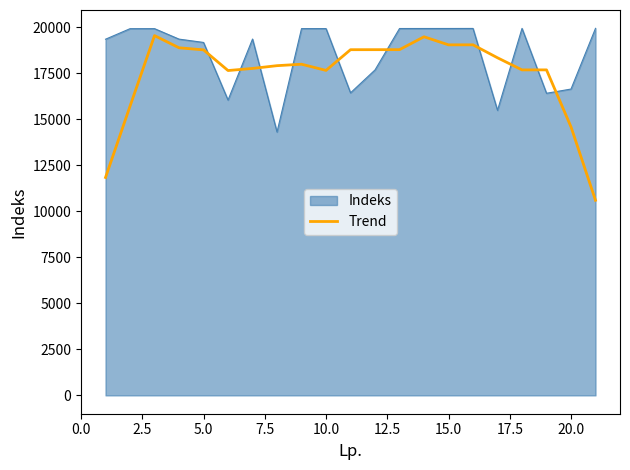

What is the maximum value for Trend?

19536.2